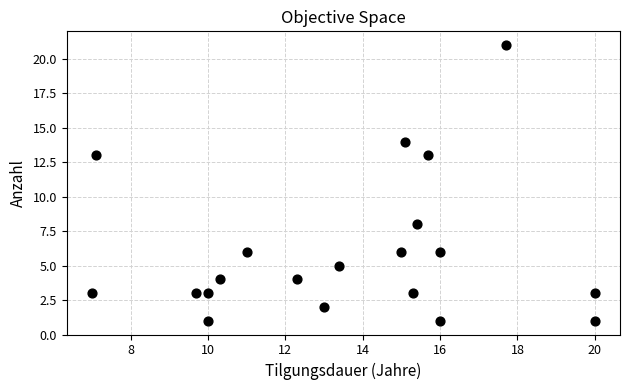

What is the range of Y values (max minus min)?

20